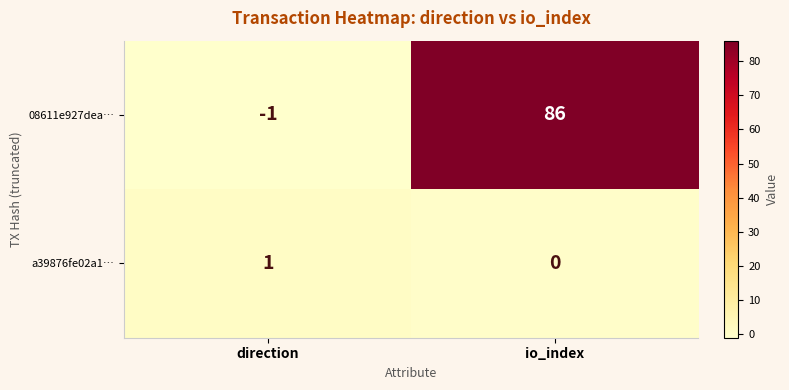

At how many categories does at least one series exceed 60?

1